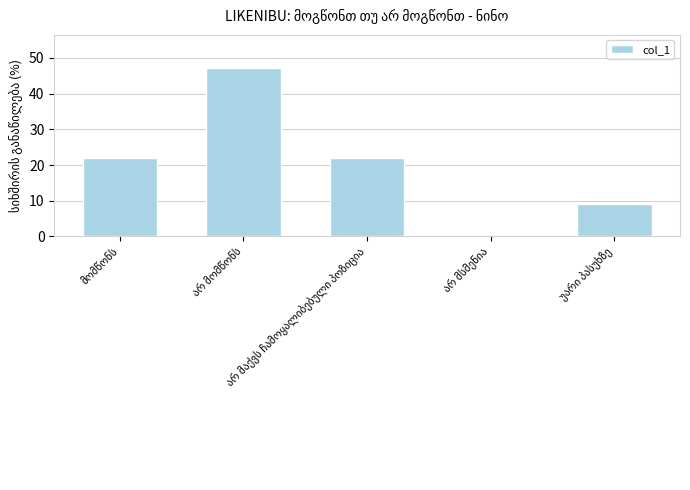

What is the greatest value displayed?

47